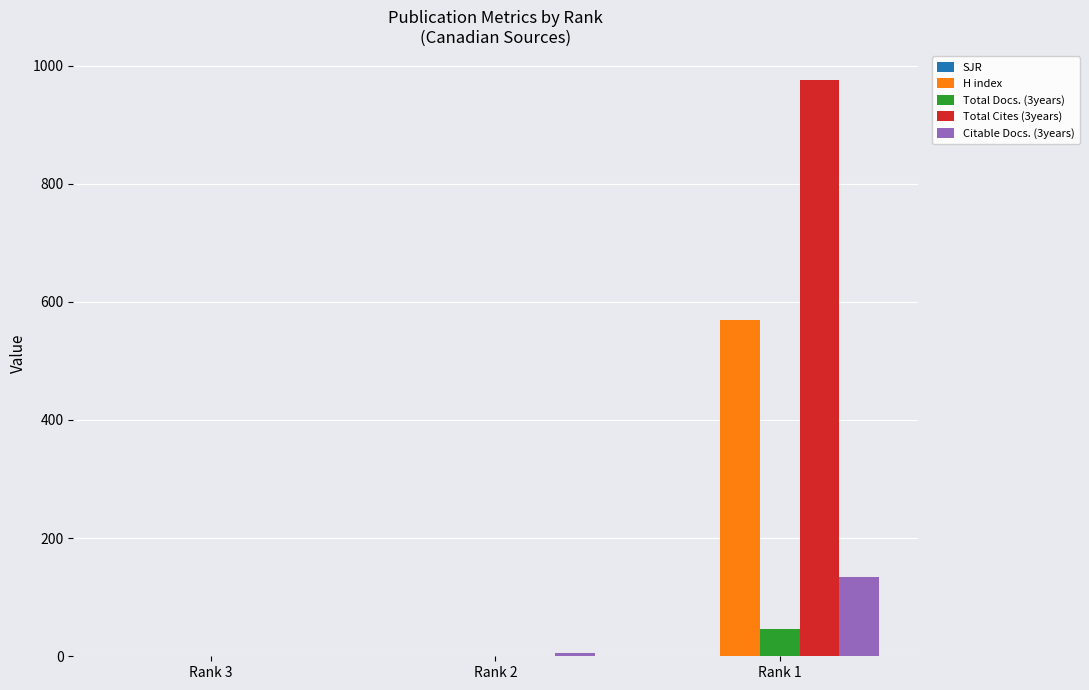

What is the greatest value displayed?

976